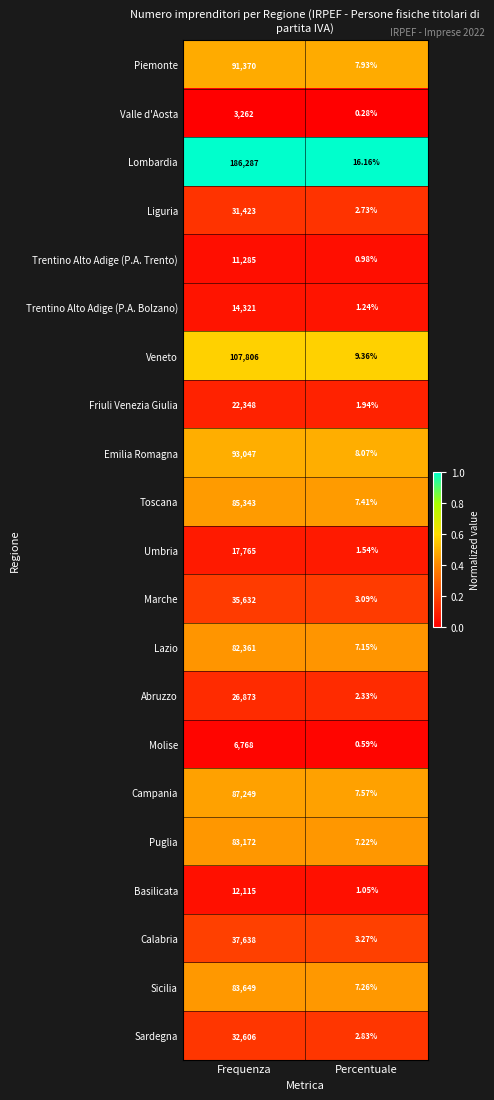

At which label is Basilicata closest to 6058?

Percentuale